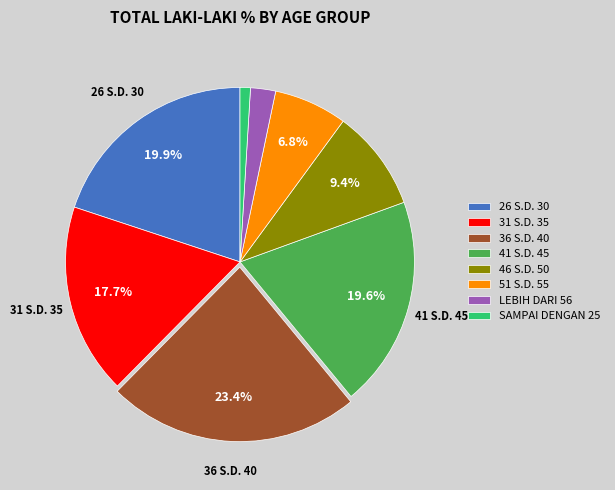

Which slice is the largest?

36 S.D. 40